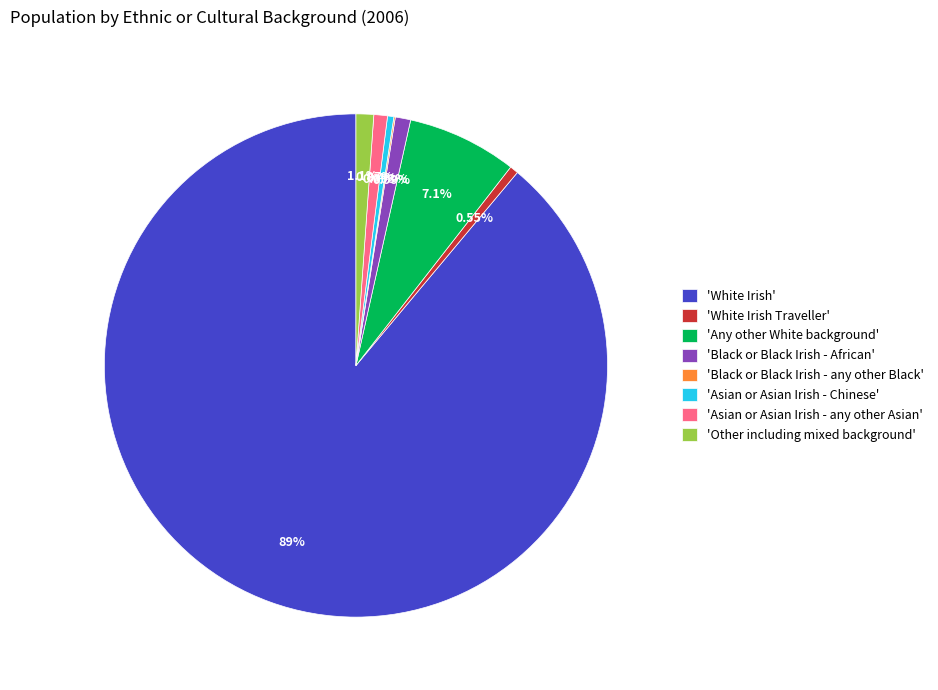

Does any single category account for the majority?

Yes